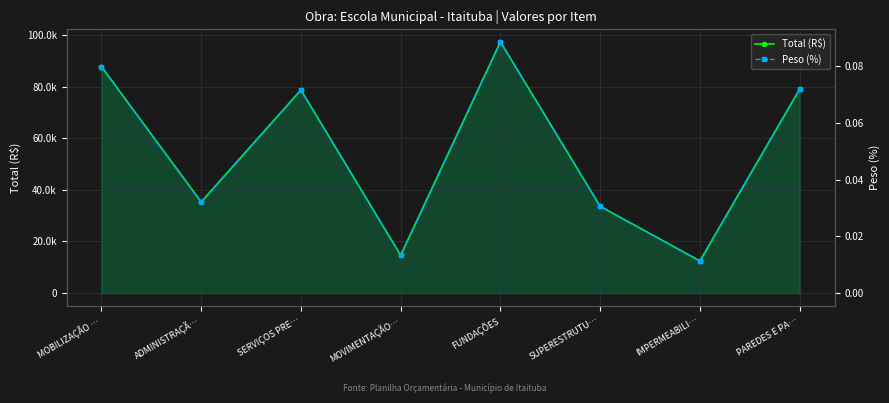

Which series changed the most between MOVIMENTAÇÃO… and SUPERESTRUTU…?

Total (R$)